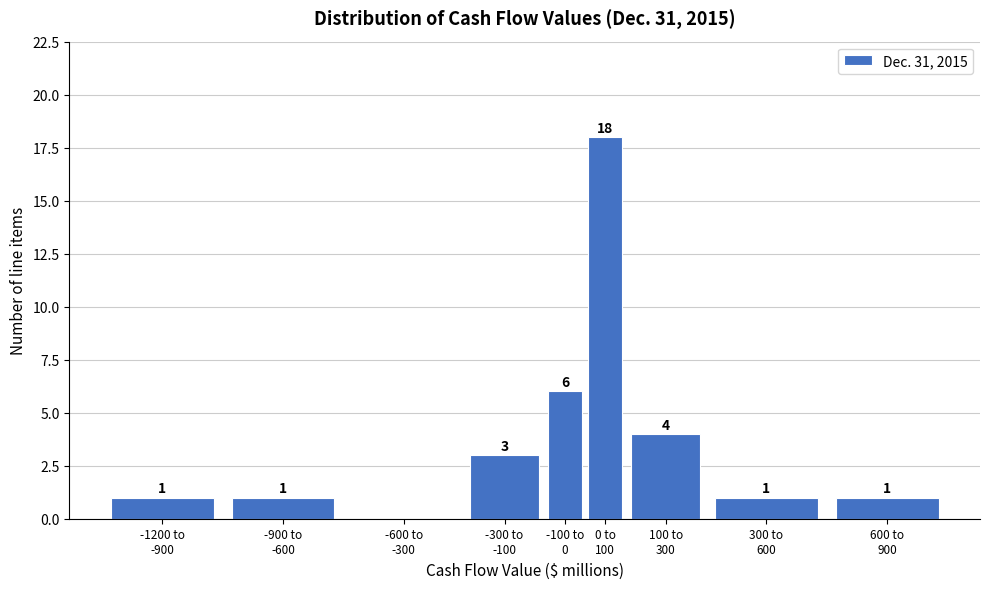

What is the sum of all values?

35